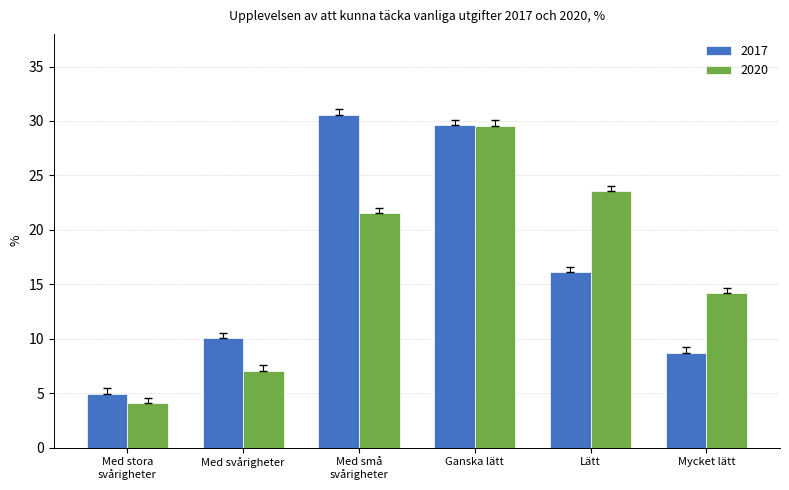

Is the value of 2020 at Med svårigheter greater than the value of 2017 at Ganska lätt?

No